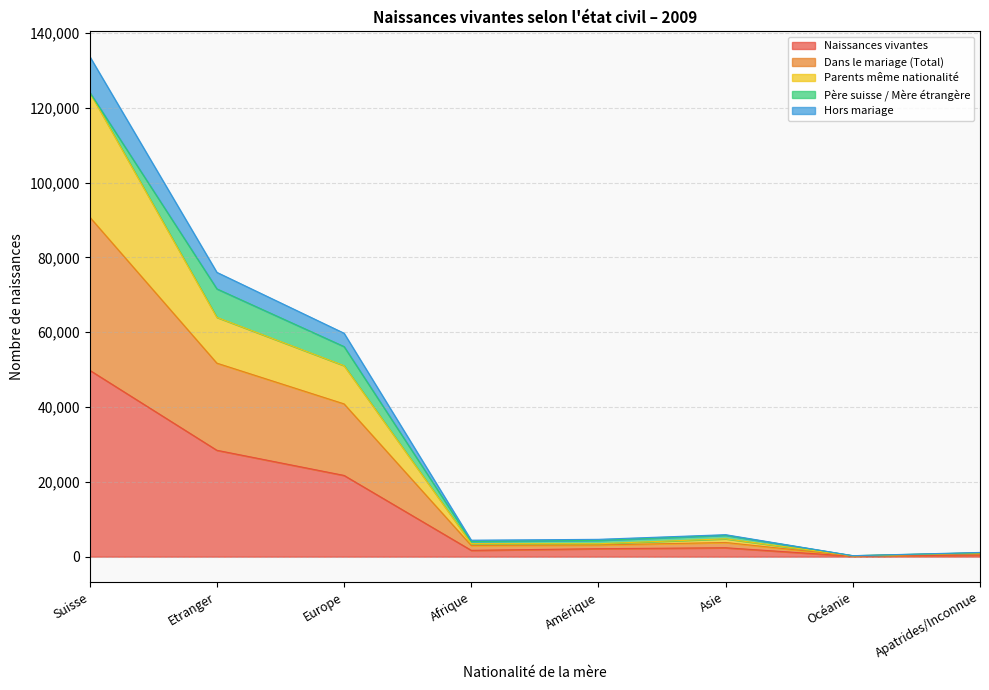

What is the highest value of the Naissances vivantes series?

49845